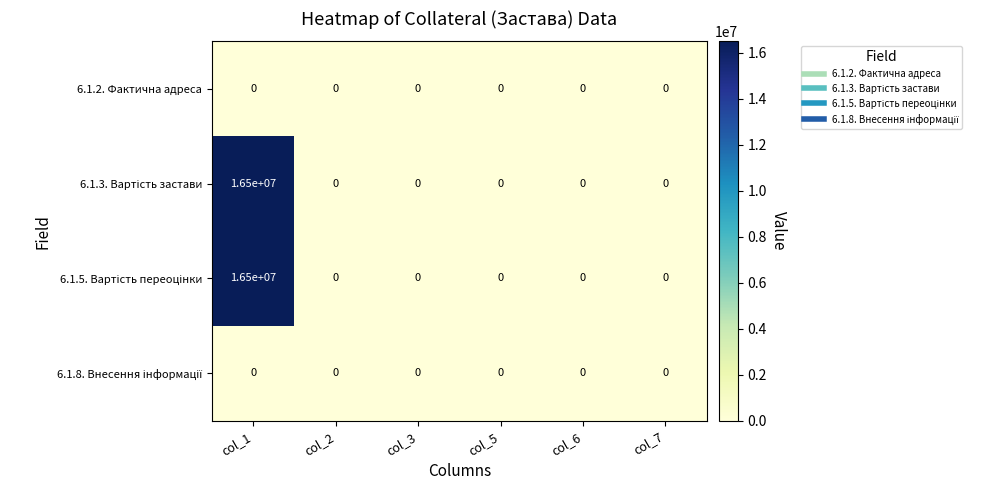

What is the difference between the highest and lowest values at col_1?

16500000